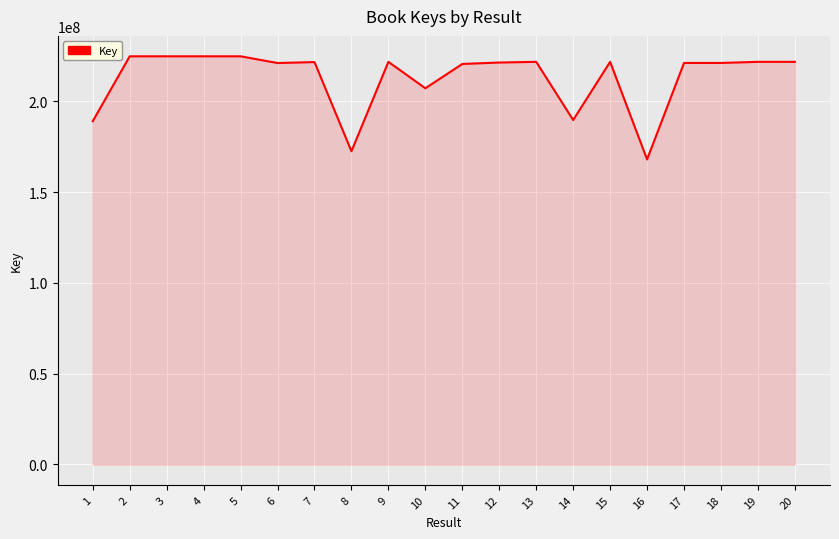

Which category has the lowest value across all series?

16